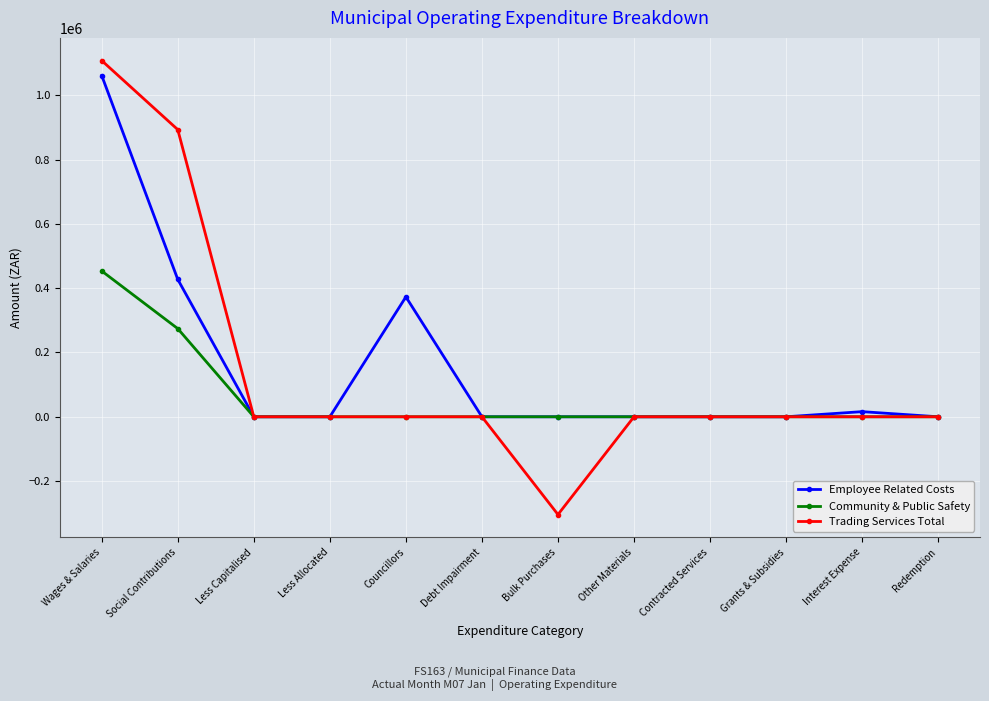

Reading left to right, extract all data points from this chart.

Employee Related Costs: 1061004	427213	0	0	372861	0	0	0	0	0	15939	0
Community & Public Safety: 453289	274110	0	0	0	0	0	0	0	0	0	0
Trading Services Total: 1107602	892937	0	0	0	0	-304035	0	0	0	0	0